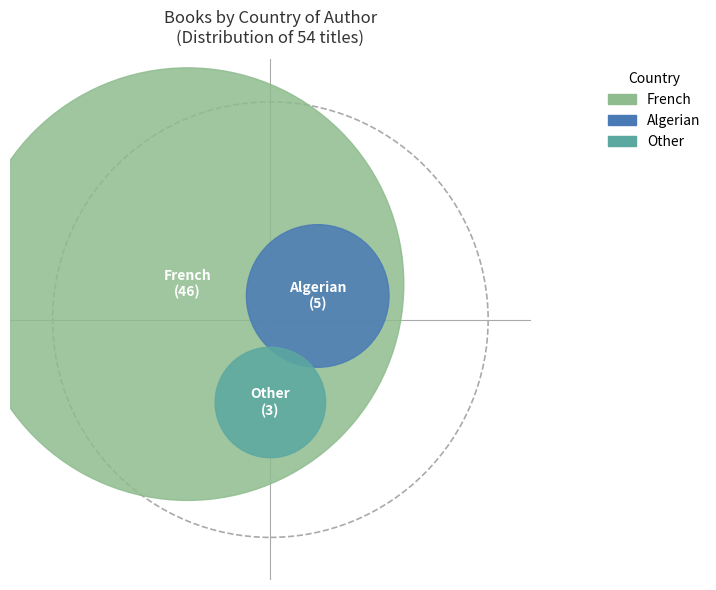

To the nearest percent, what is the difference between the largest and smallest slice percentages?

80%